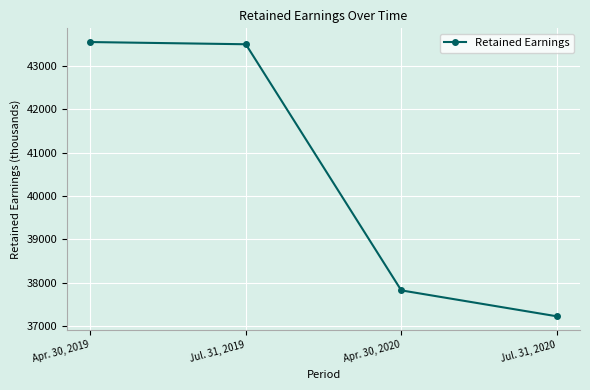

What is the difference between the values at Apr. 30, 2019 and Jul. 31, 2019?

51